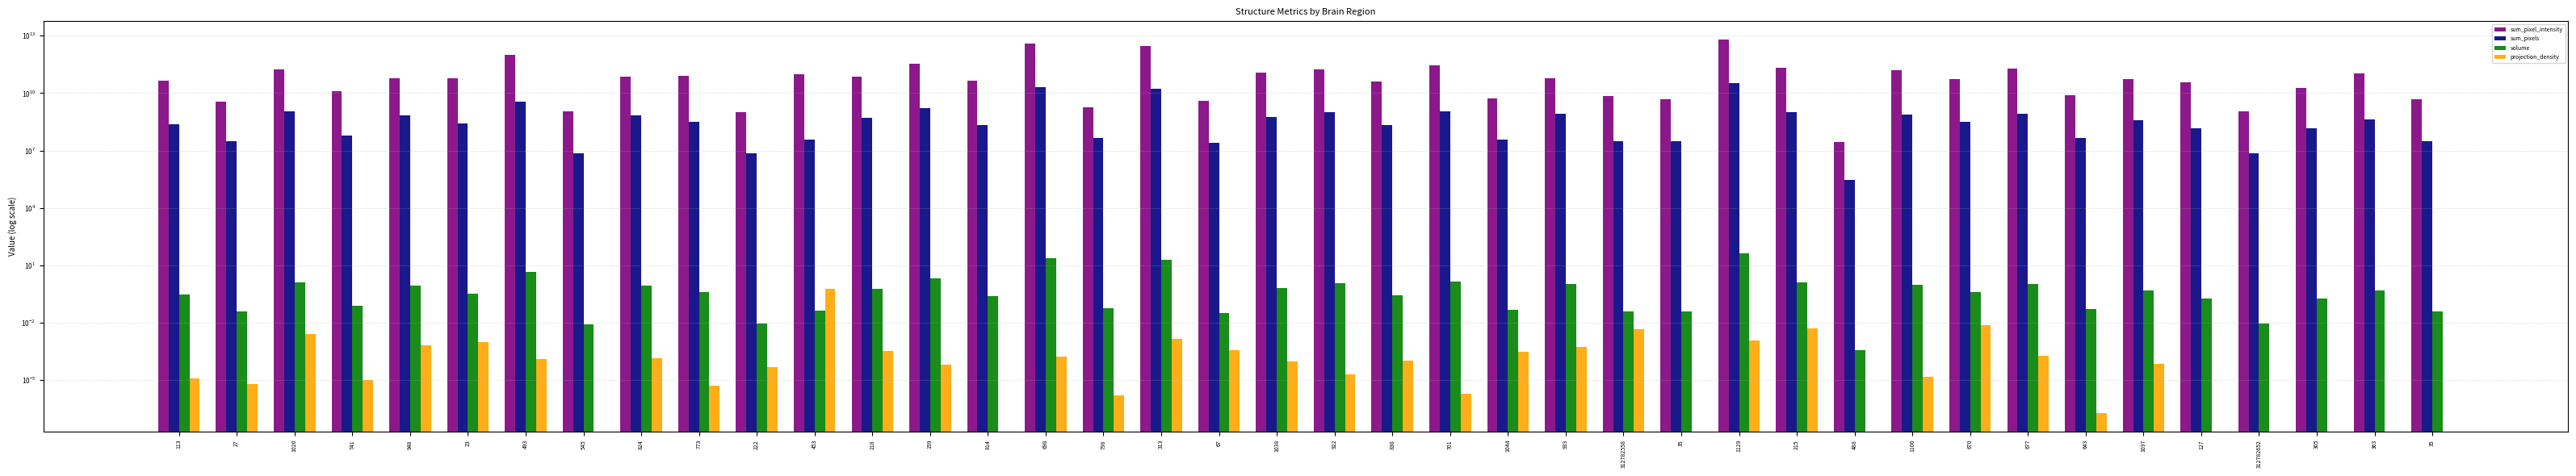

The sum_pixel_intensity series shows 1020370000.0 at 222. True or false?

True